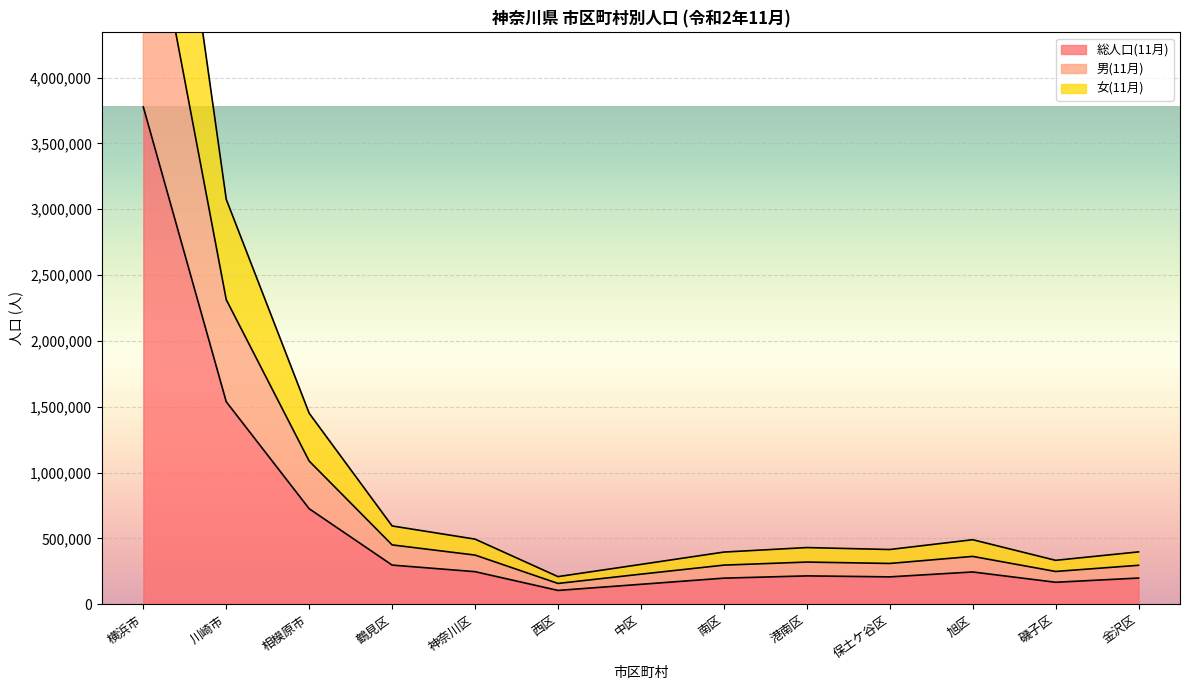

What are all the series names shown in the legend?

総人口(11月), 男(11月), 女(11月)